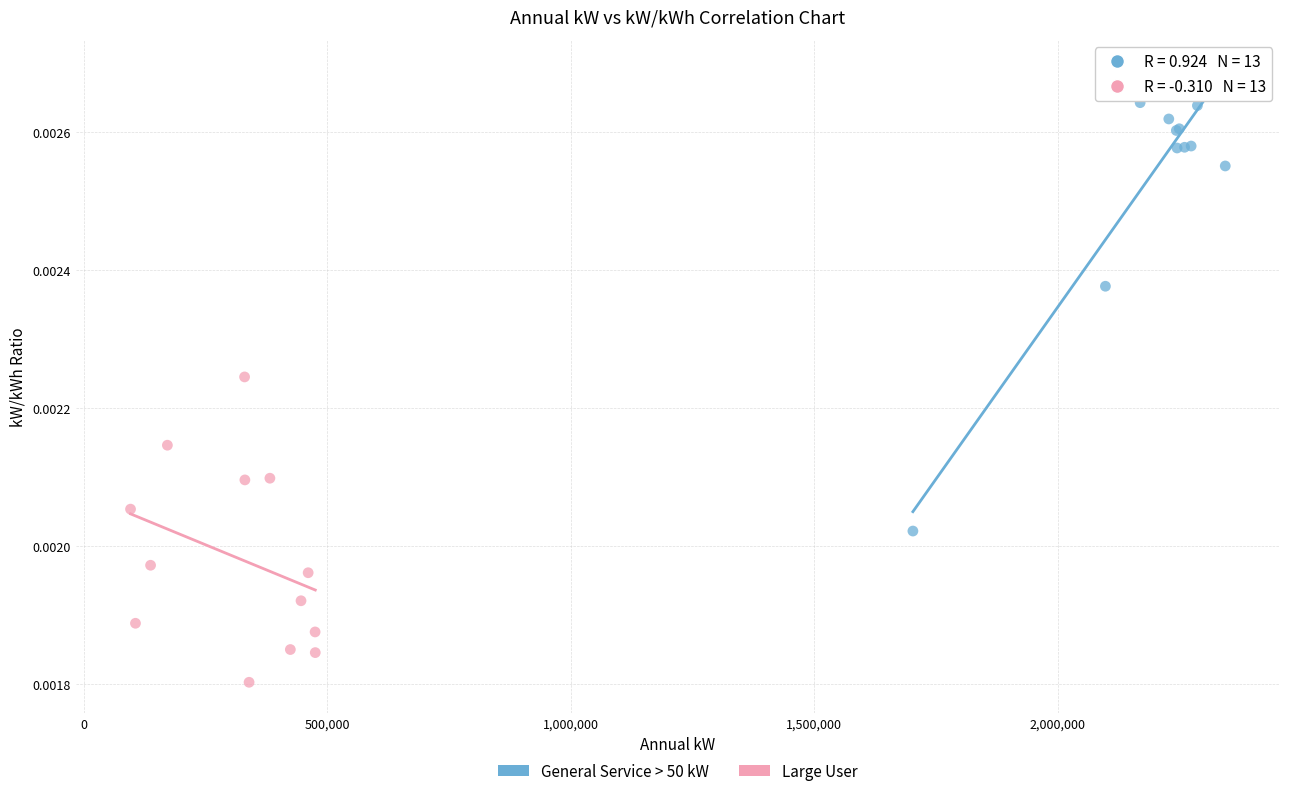

Which series has the widest spread of Y values?

General Service > 50 kW